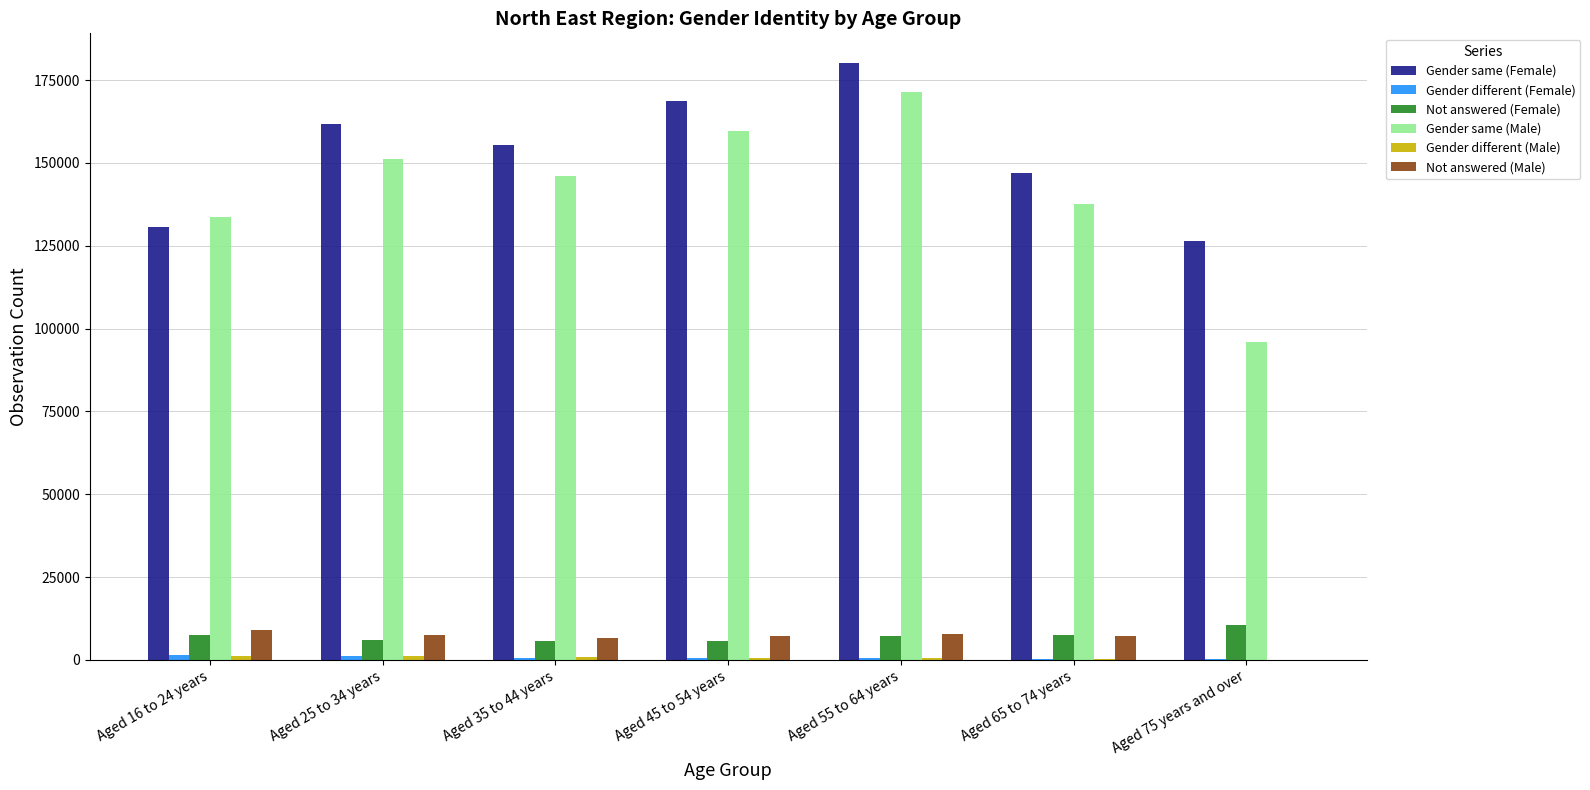

At which category is the sum across all series the highest?

Aged 55 to 64 years